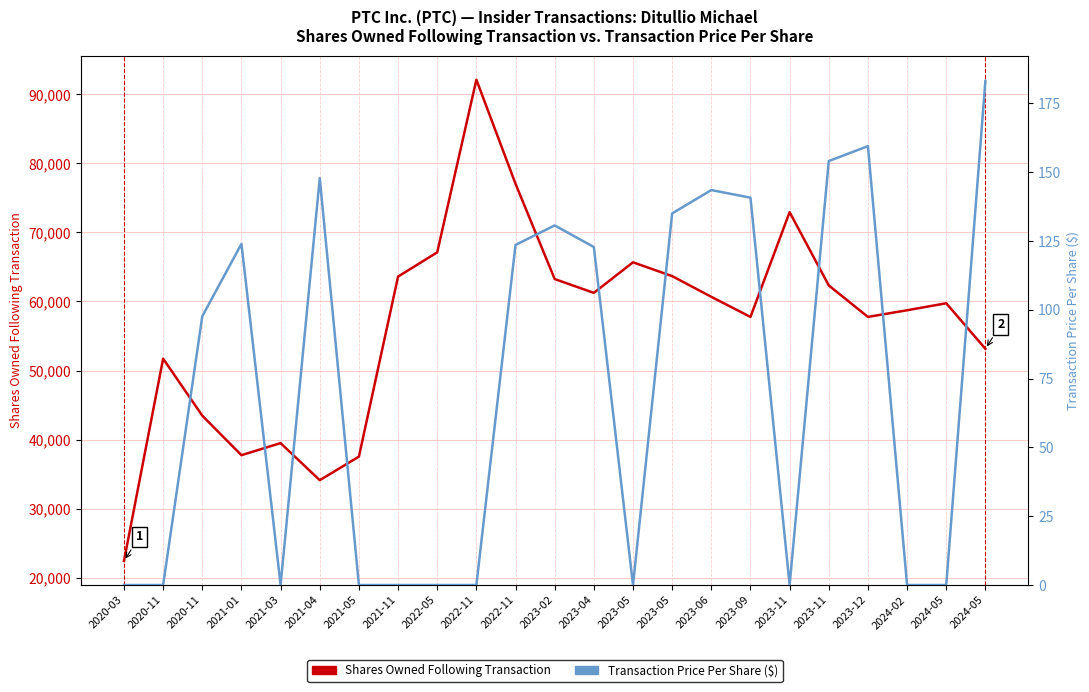

At how many categories does at least one series exceed 59441?

12